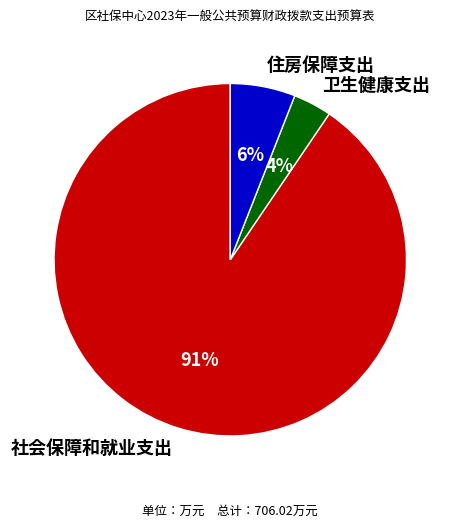

Is there a majority slice in this chart?

Yes